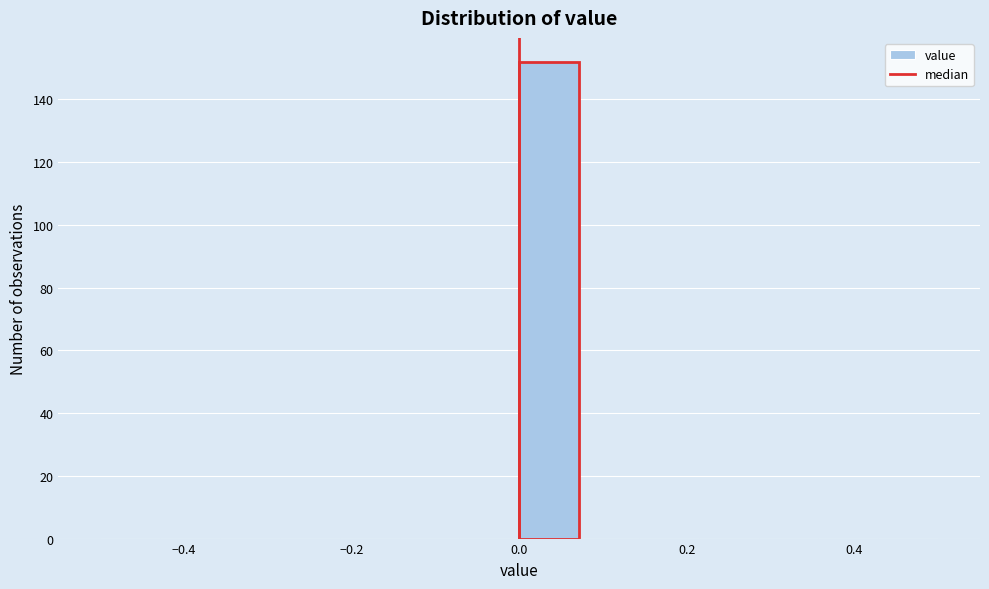

Read against the x-axis, roughly where is the centre of the tallest bar?

0.04